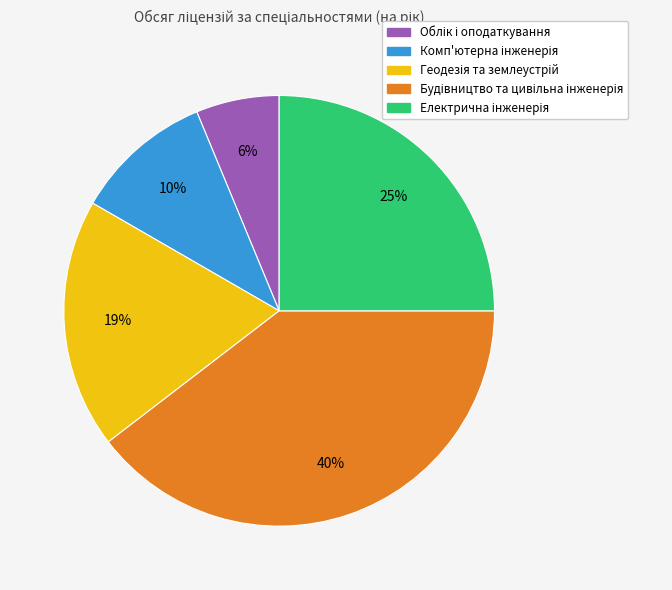

To the nearest percent, what is the average slice percentage?

20%